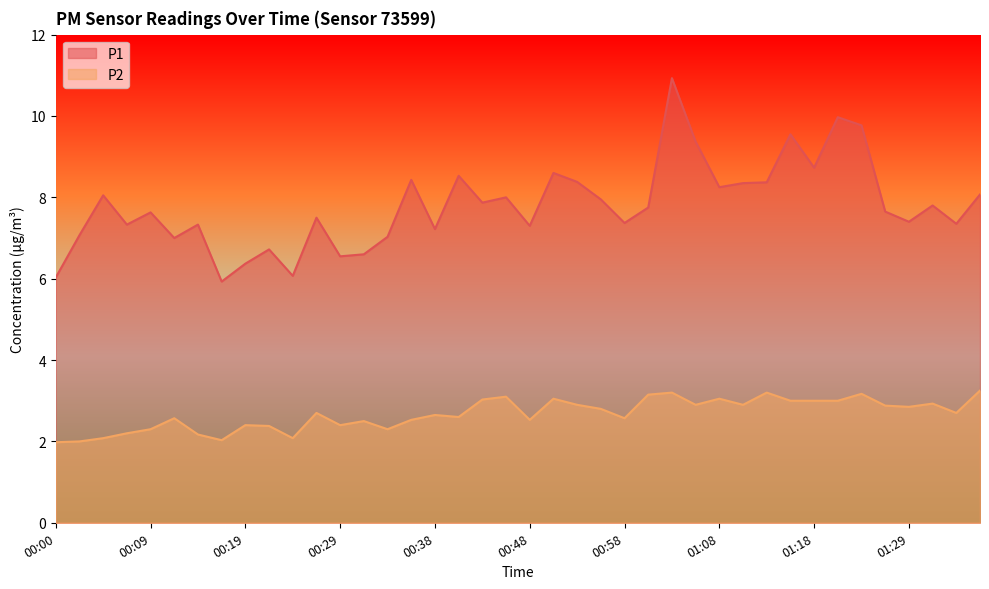

How many lines are shown in the chart?

2